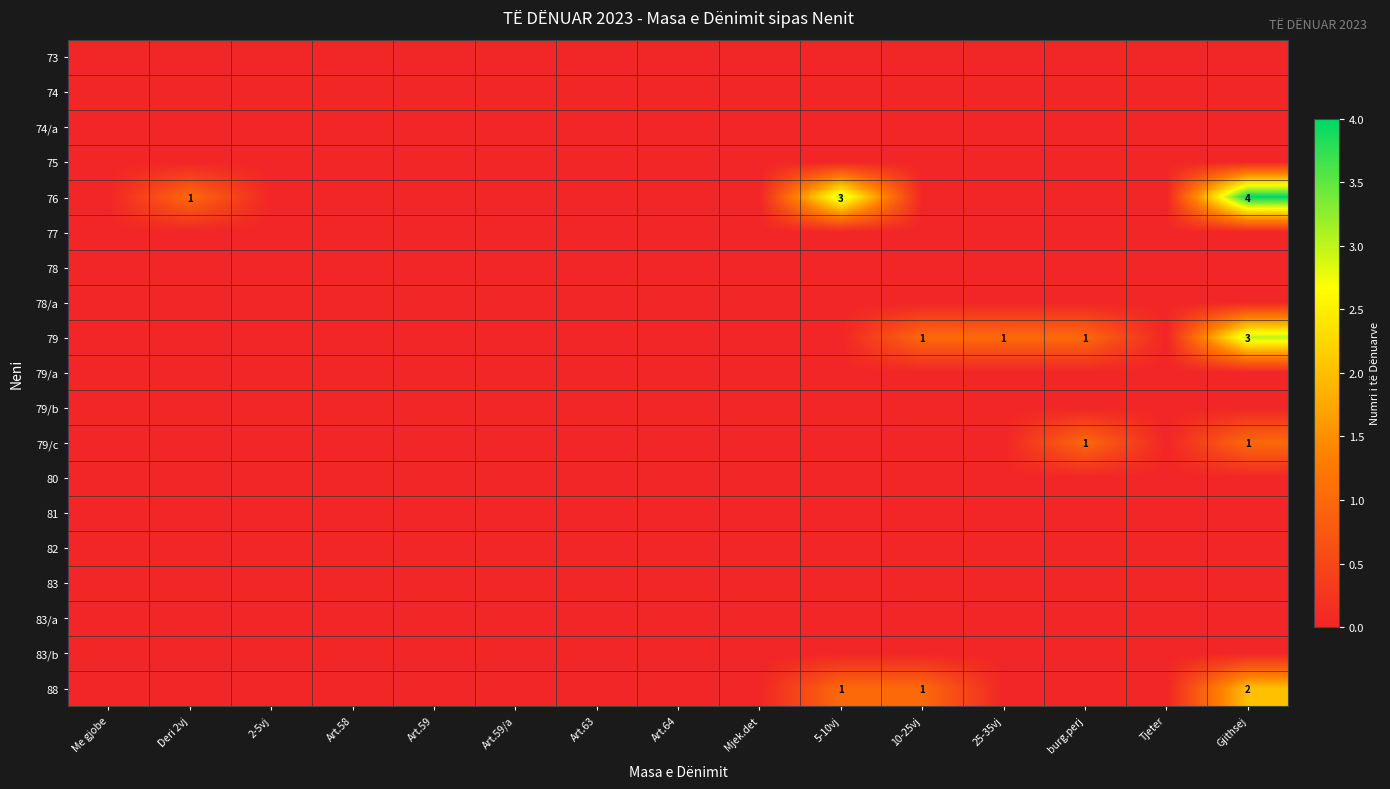

How many distinct data groups are displayed?

19